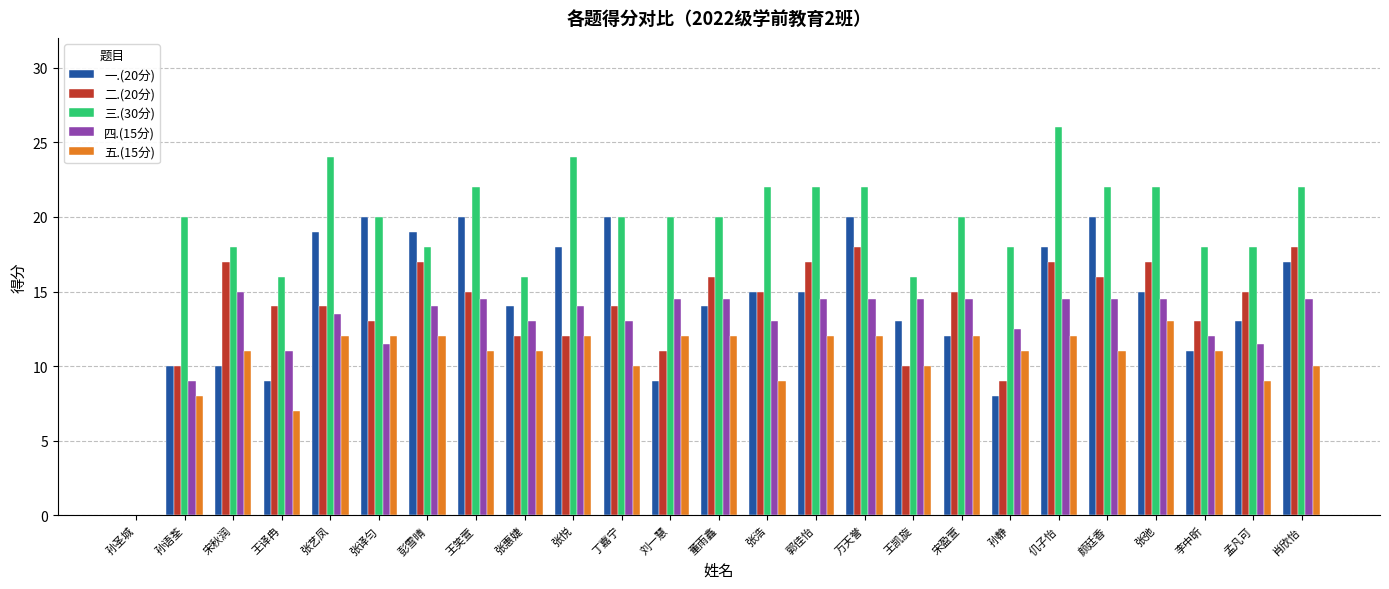

Which label corresponds to the largest value in the chart?

仉子怡